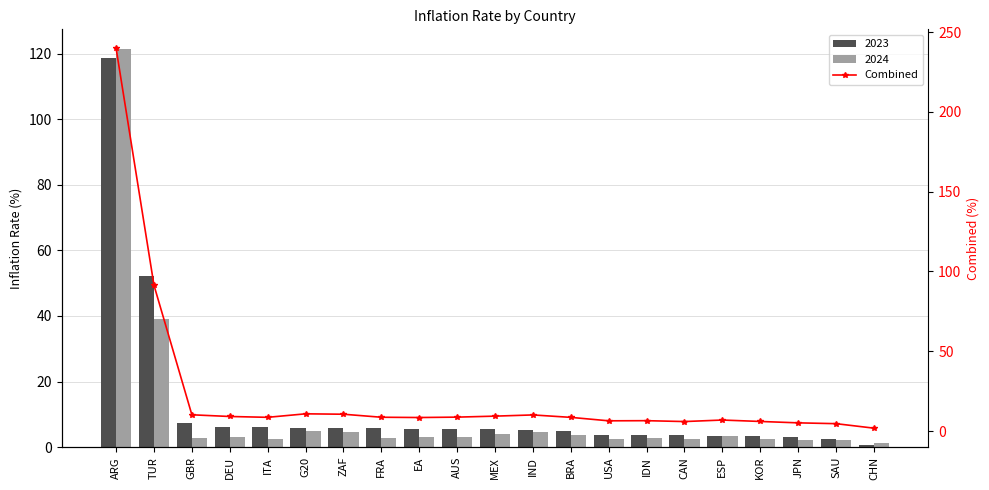

Reading left to right, extract all data points from this chart.

239.9	91.4	10.2	9.1	8.6	10.8	10.5	8.6	8.5	8.7	9.3	10.1	8.6	6.4	6.5	5.9	6.9	6.0	5.1	4.6	1.8